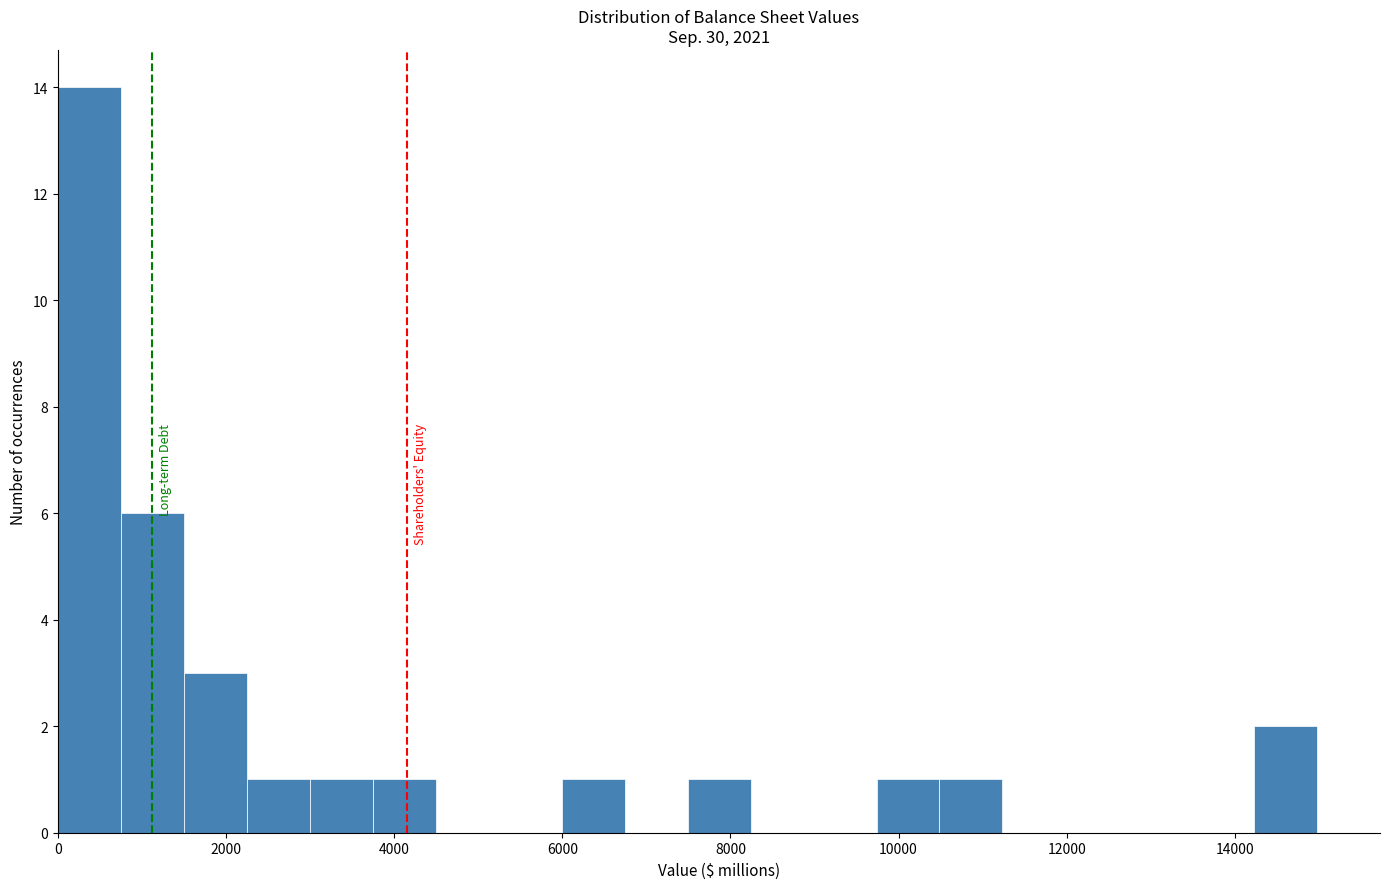

Around what value on the x-axis is the tallest bar? Give the approximate position of its centre, as read against the axis.

400